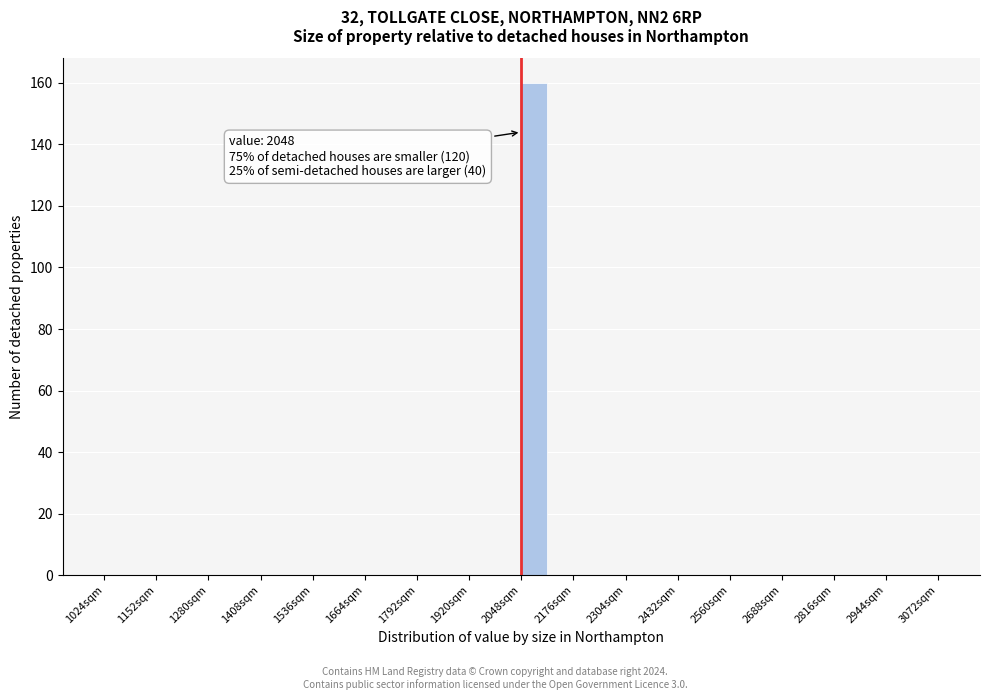

Around what value on the x-axis is the tallest bar? Give the approximate position of its centre, as read against the axis.

2080